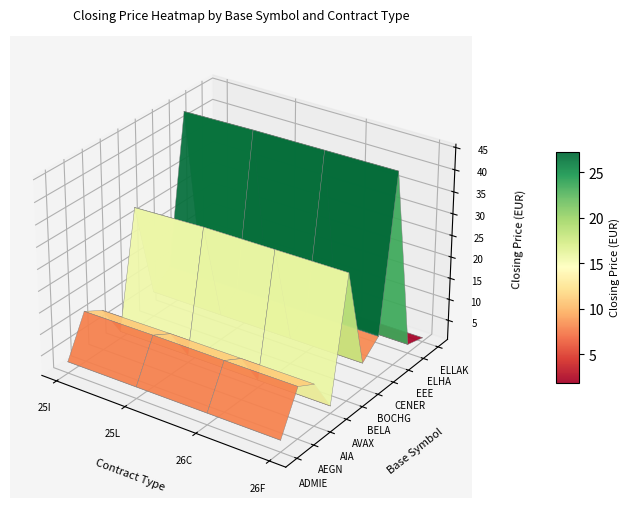

Is it true that the value at 25L is -0.0?

False